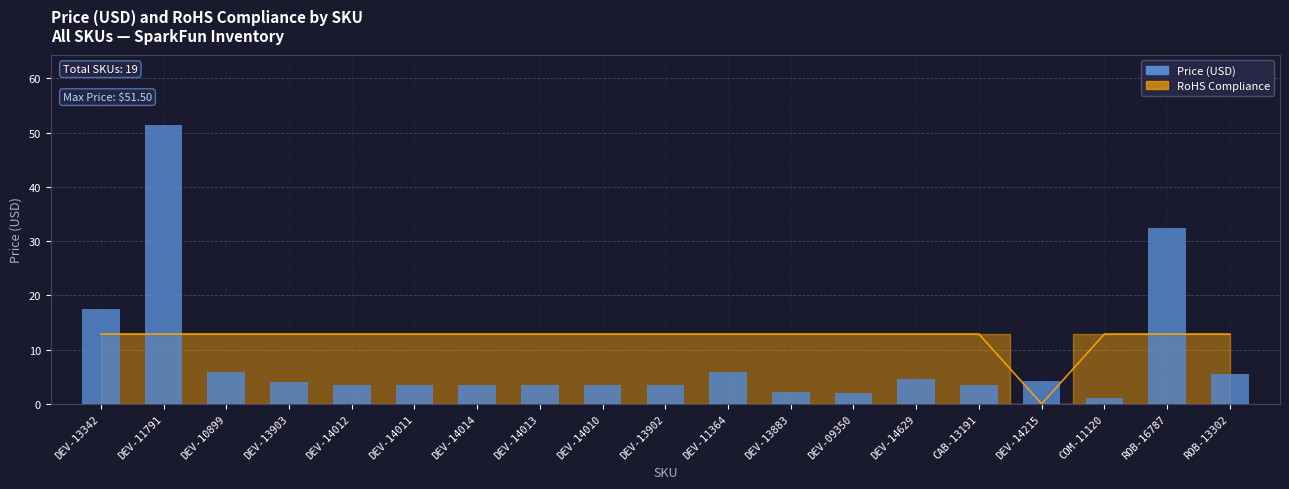

Which label corresponds to the largest value in the chart?

DEV-11791